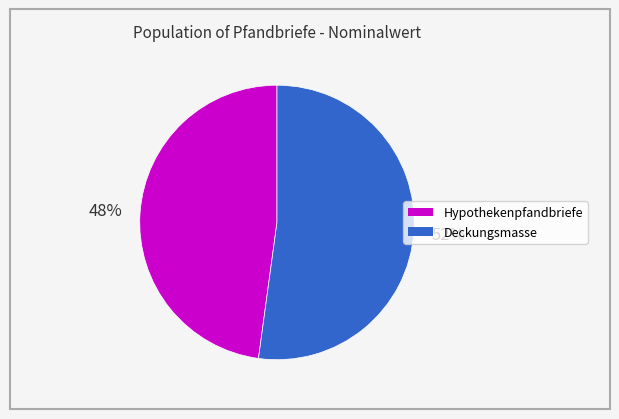

What percentage is the Deckungsmasse slice, to the nearest percent?

52%